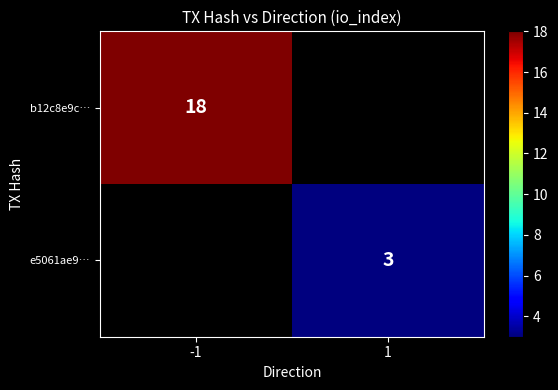

Count the number of categories in the chart.

2